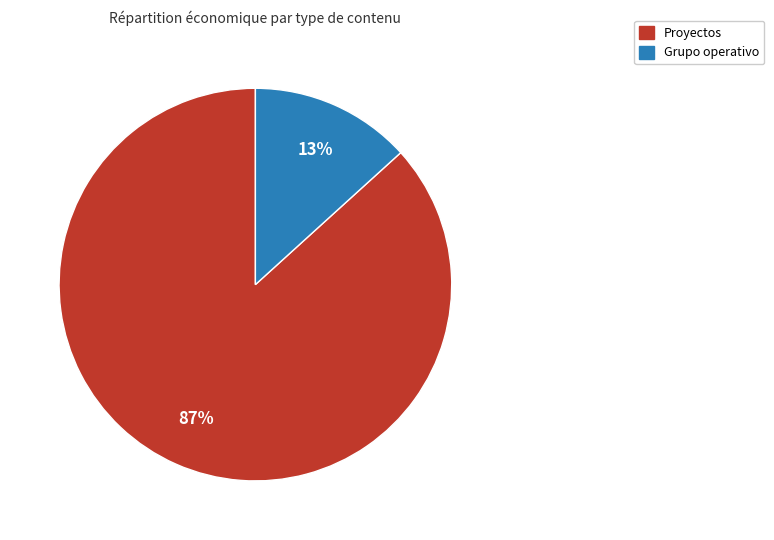

Is there a majority slice in this chart?

Yes